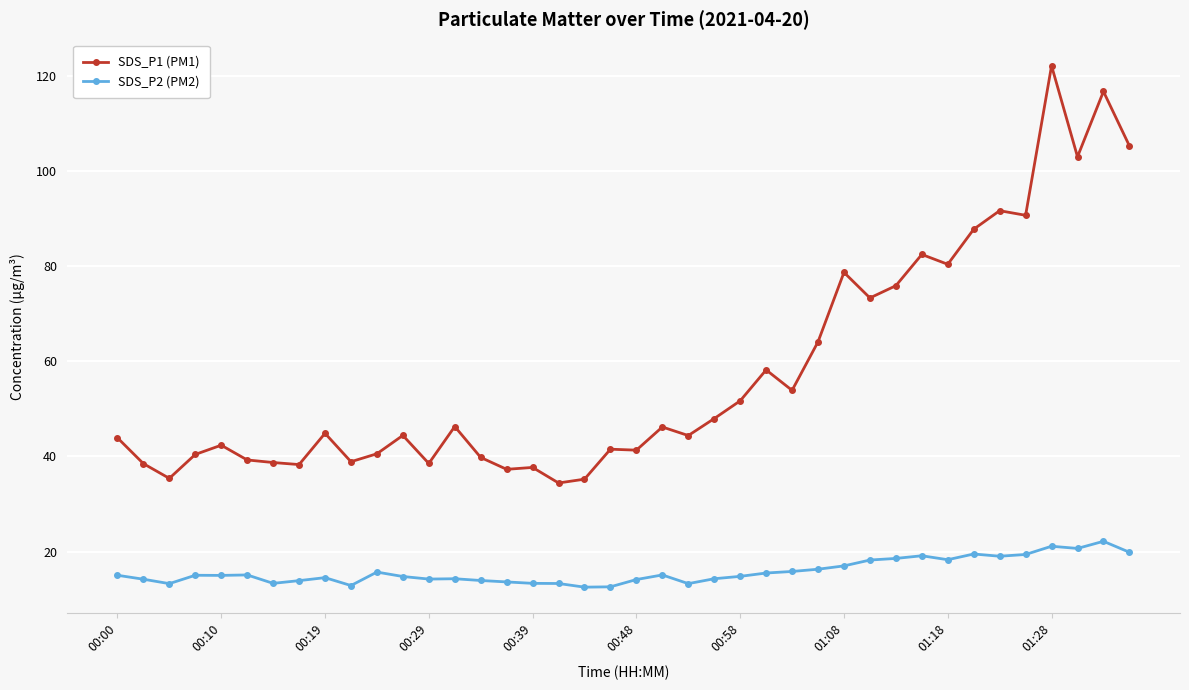

Which series has the widest spread of values?

SDS_P1 (PM1)